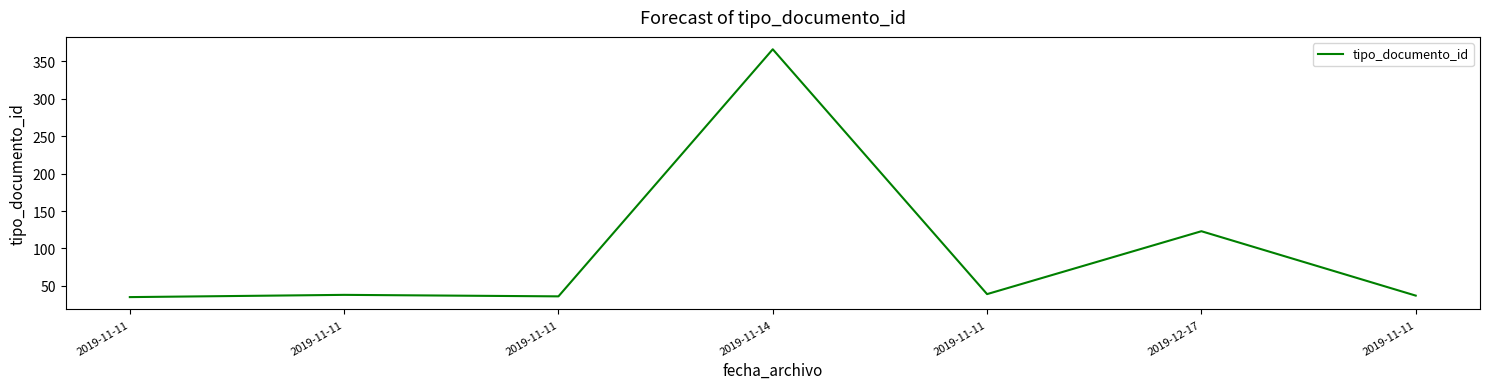

True or false: the data has more than 0 interior local peaks.

True